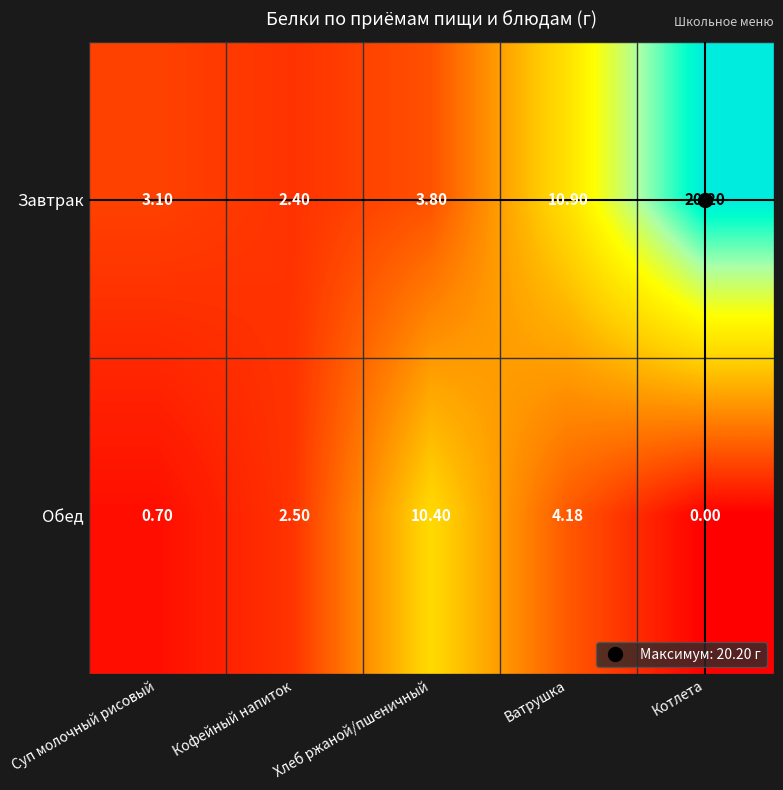

At which category is the sum across all series the highest?

Котлета